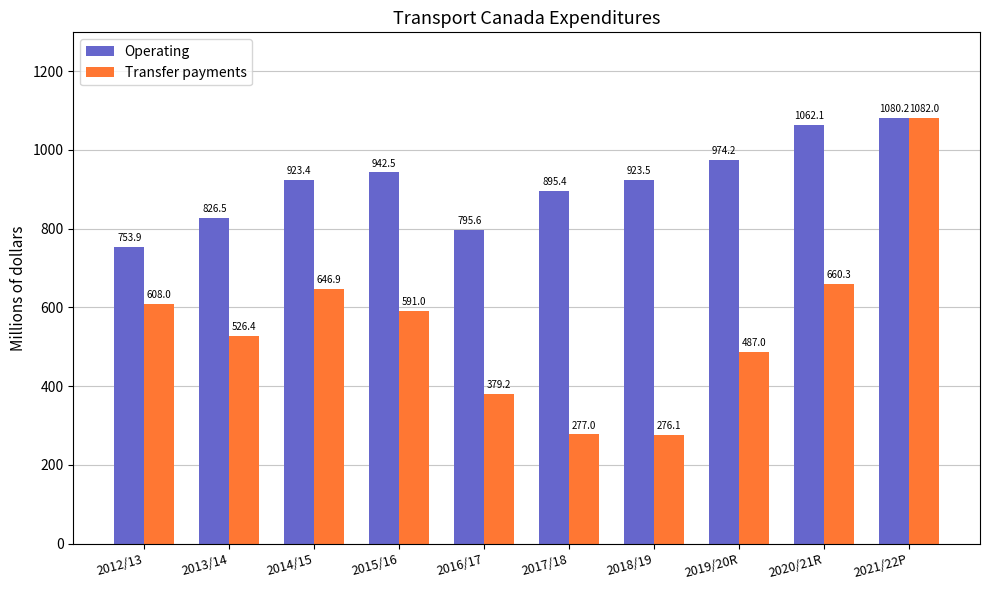

What is the total value across all series at 2021/22P?

2162.2